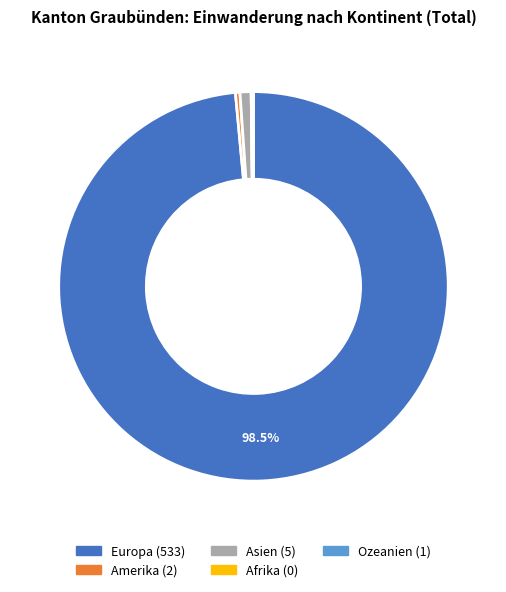

Is there any slice that represents more than half of the pie?

Yes